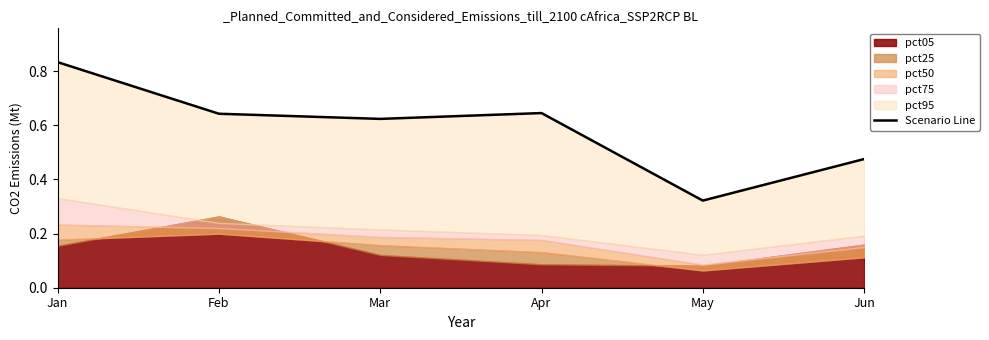

How many points are higher than both their immediate neighbors (excluding endpoints)?

1